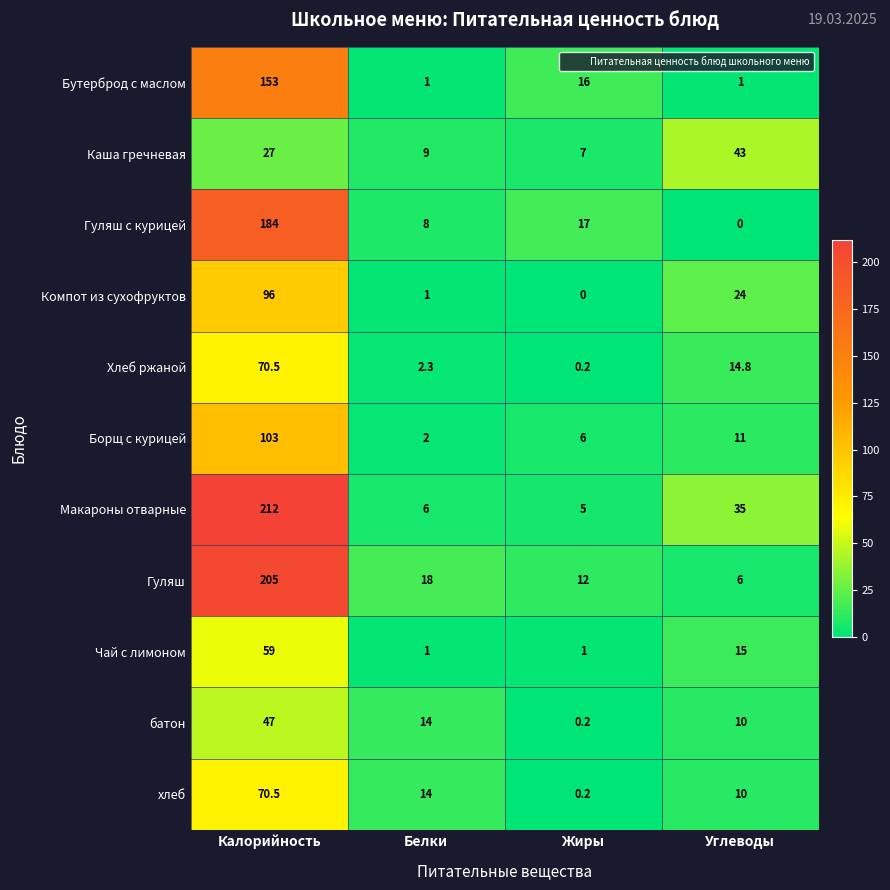

Which category has the highest value in the Хлеб ржаной series?

Калорийность